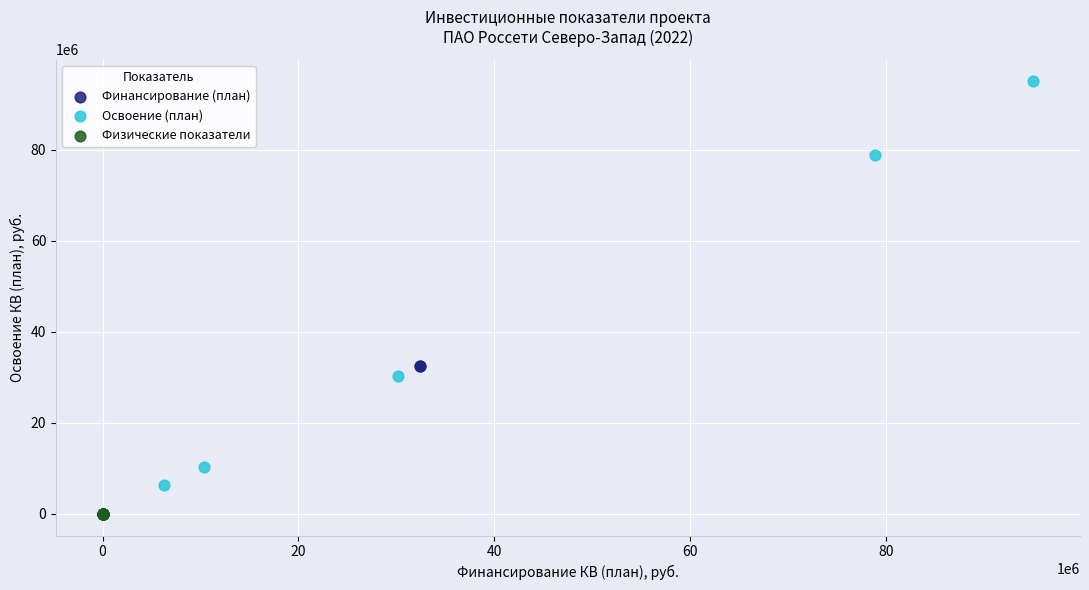

What are all the series names shown in the legend?

Финансирование (план), Освоение (план), Физические показатели